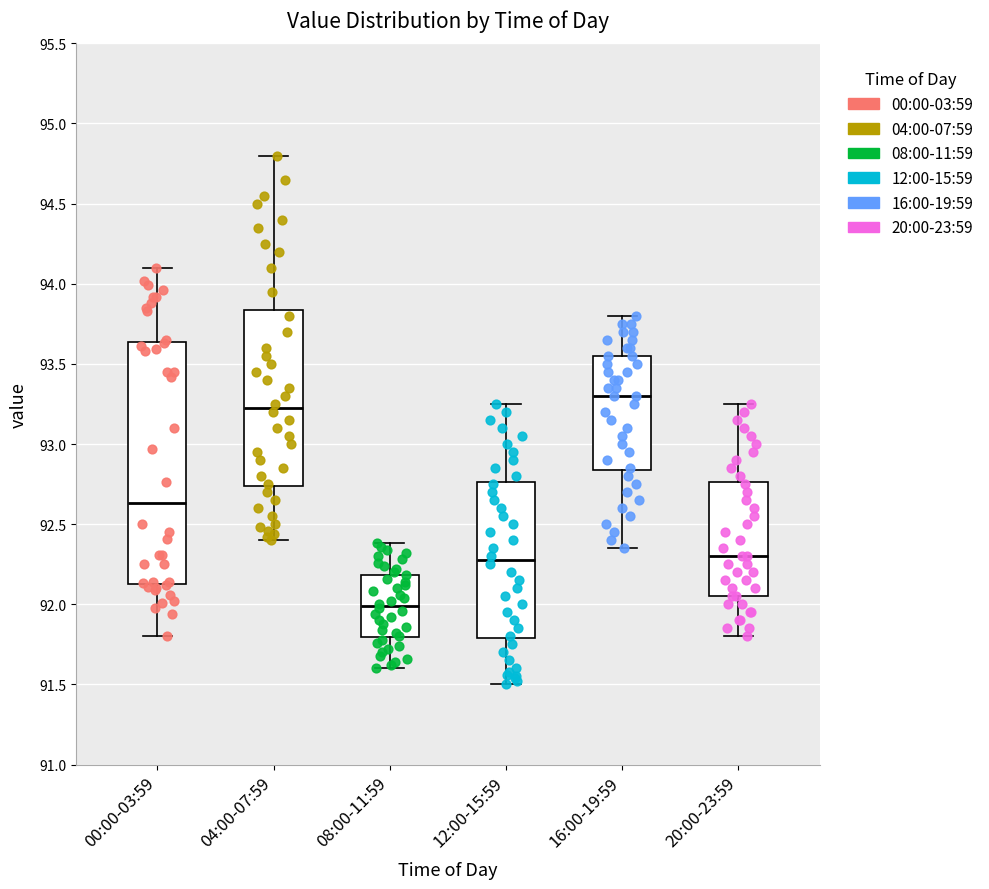

Comparing the boxes themselves (not the whiskers), which one is the tallest?

00:00-03:59